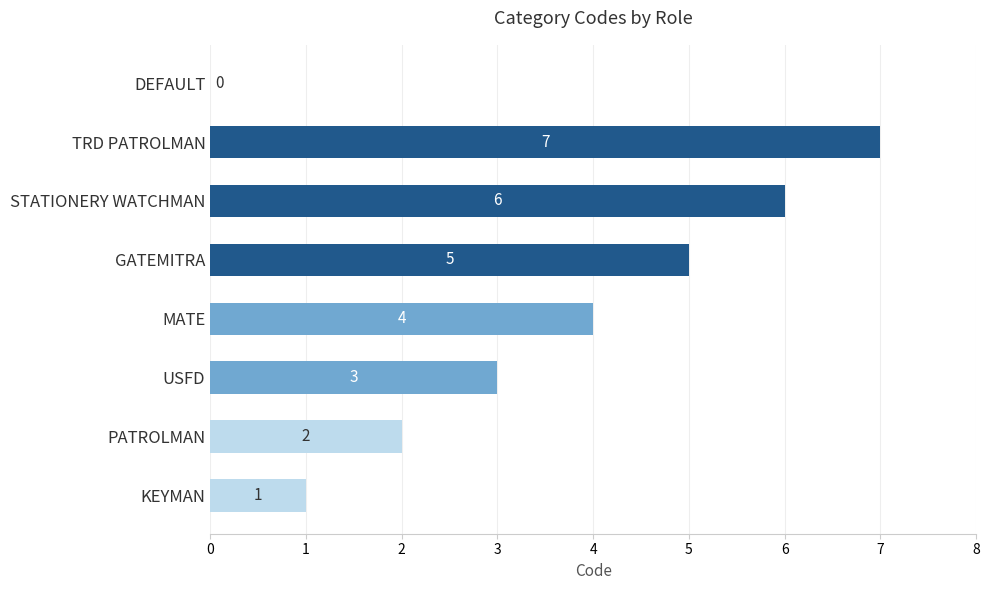

What is the maximum value shown in the chart?

7